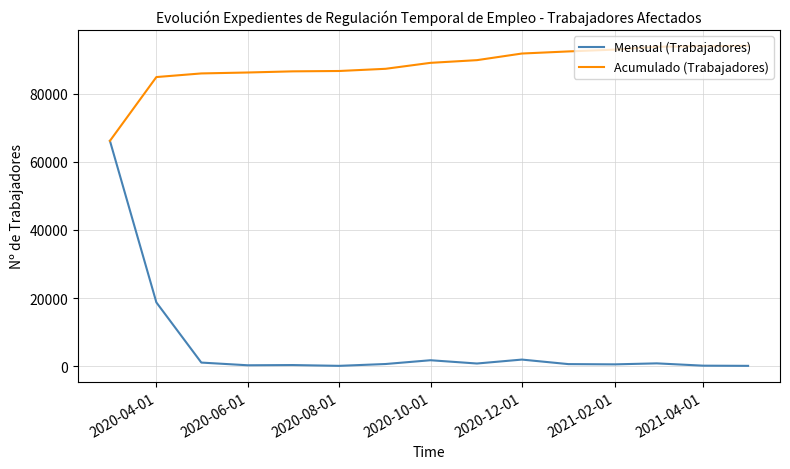

What are all the series names shown in the legend?

Mensual (Trabajadores), Acumulado (Trabajadores)